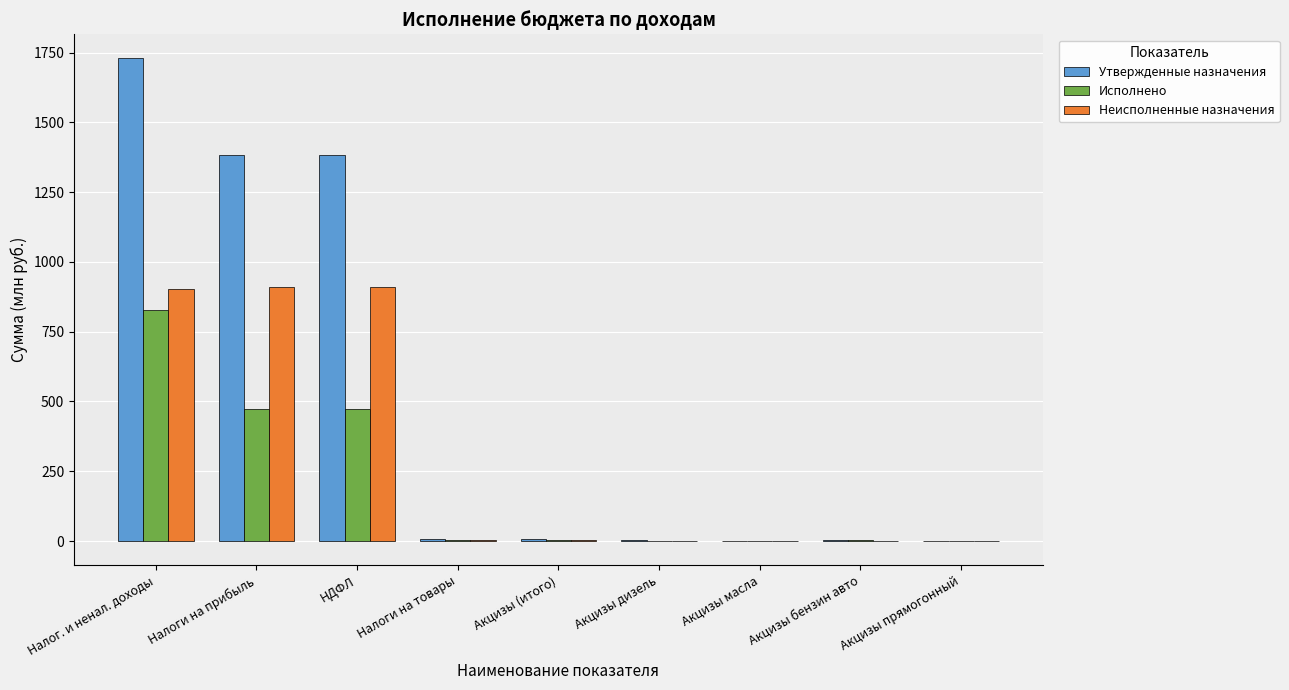

What value does the Исполнено series have at Налоги на товары?

3.6